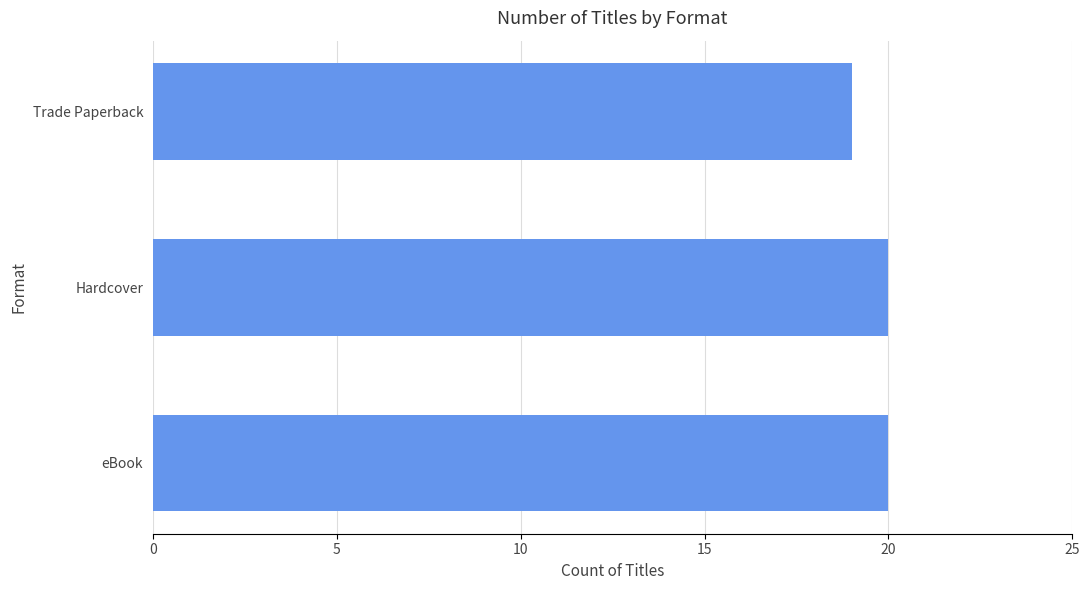

Reading top to bottom, what are all the values shown in this chart?

Trade Paperback=19	Hardcover=20	eBook=20